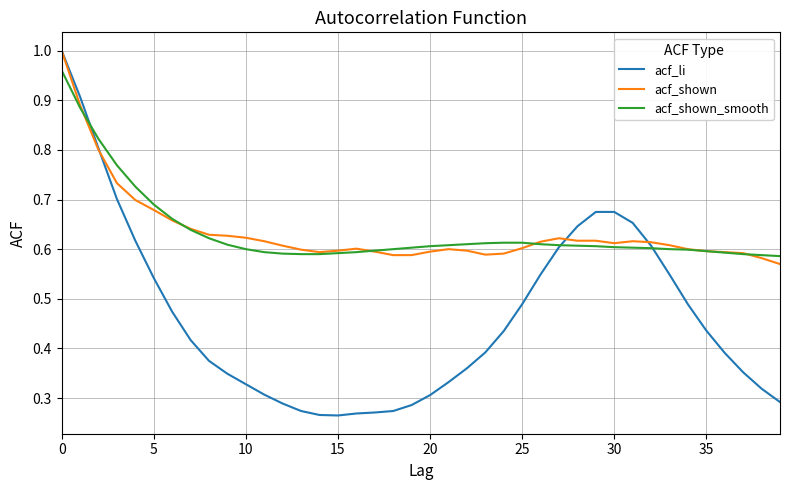

Which series has the widest spread of values?

acf_li